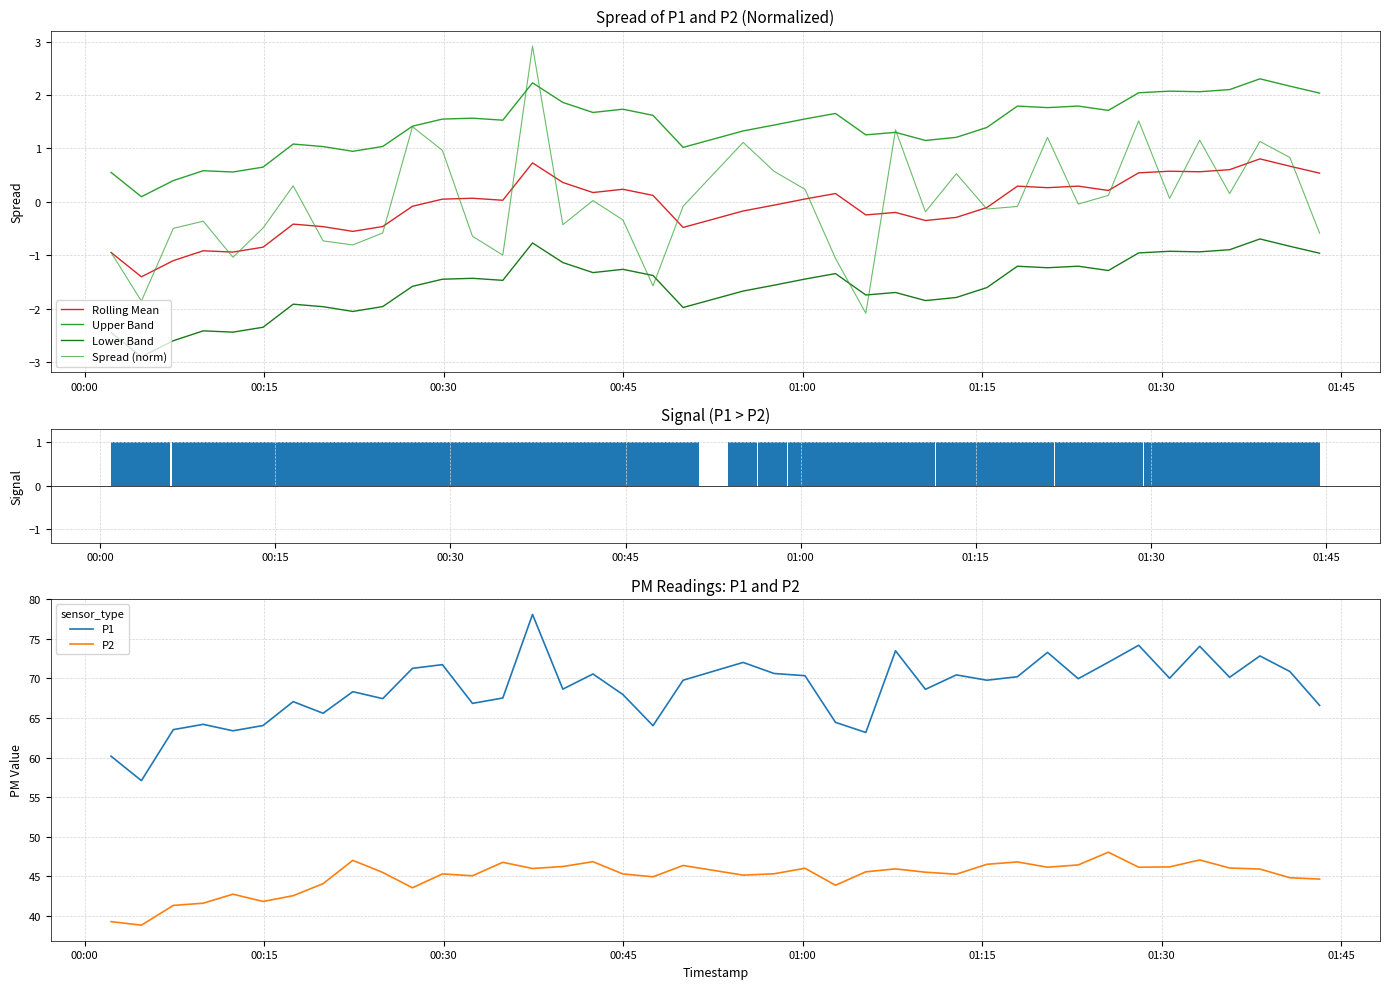

What position from the left is 2022-08-21T00:04:44?

2